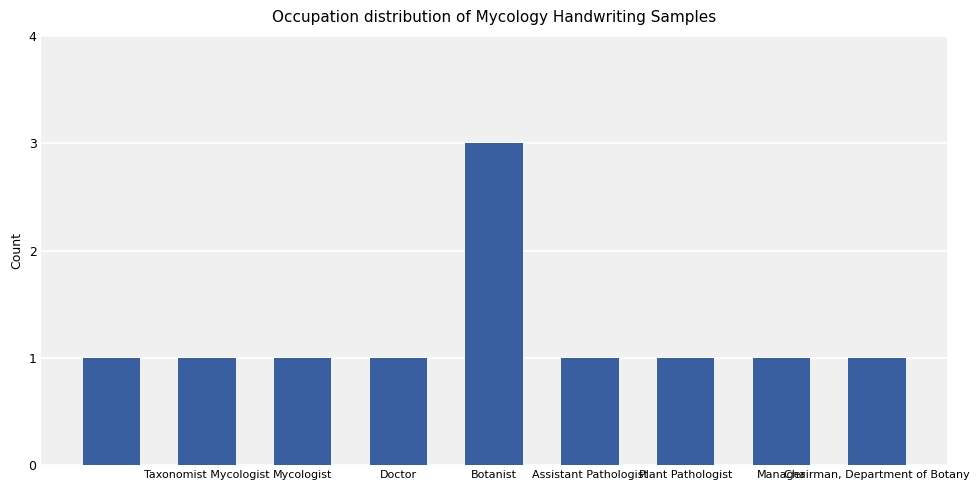

What is the greatest value displayed?

3